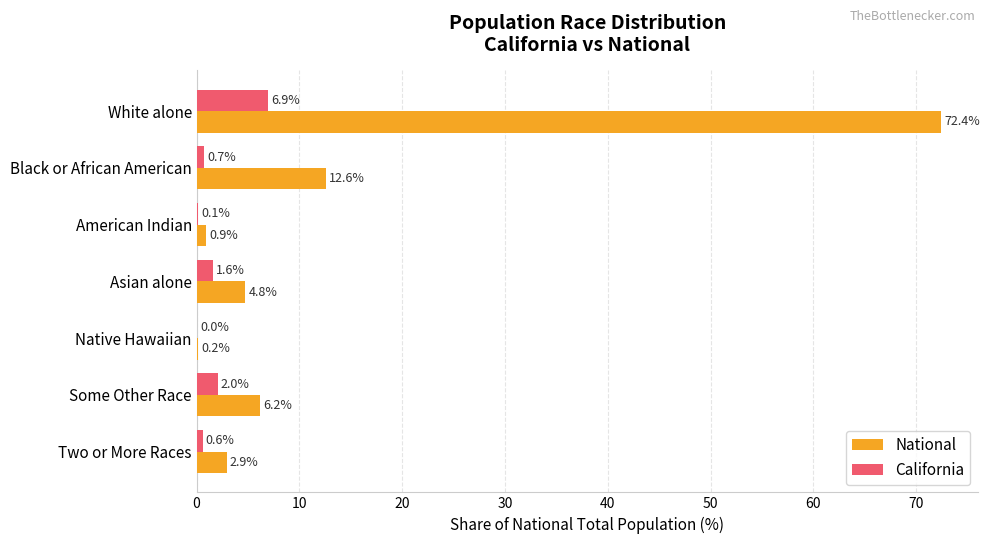

Is the value of National at Two or More Races greater than the value of California at American Indian?

Yes